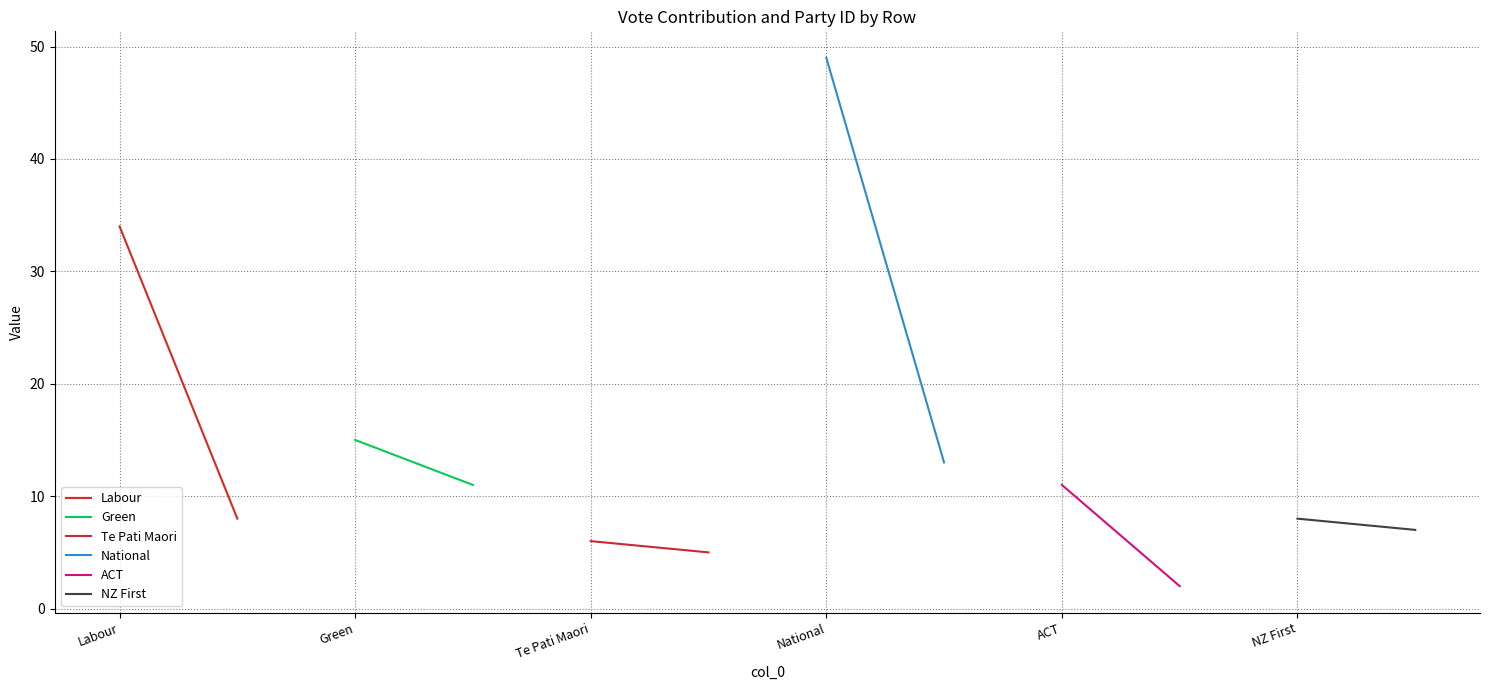

Which series has the largest total across all categories?

National